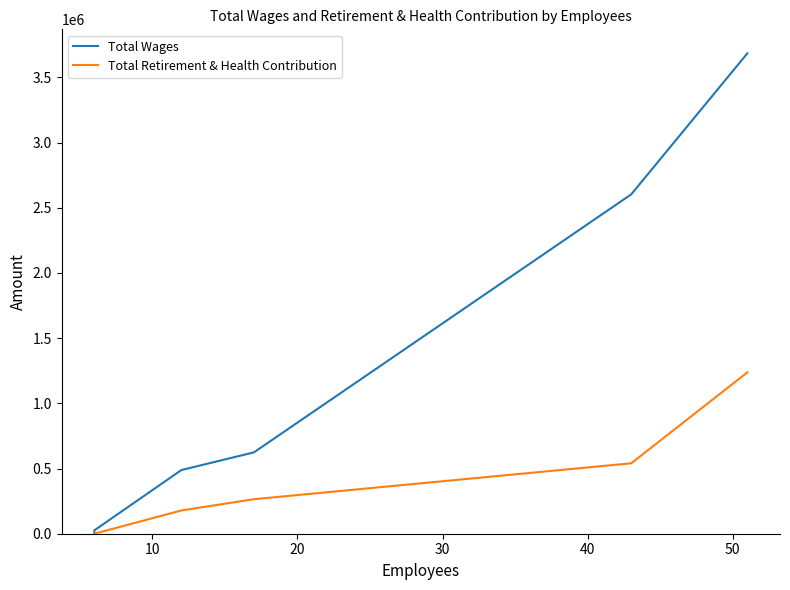

Is this an area chart (filled region under the line)?

No